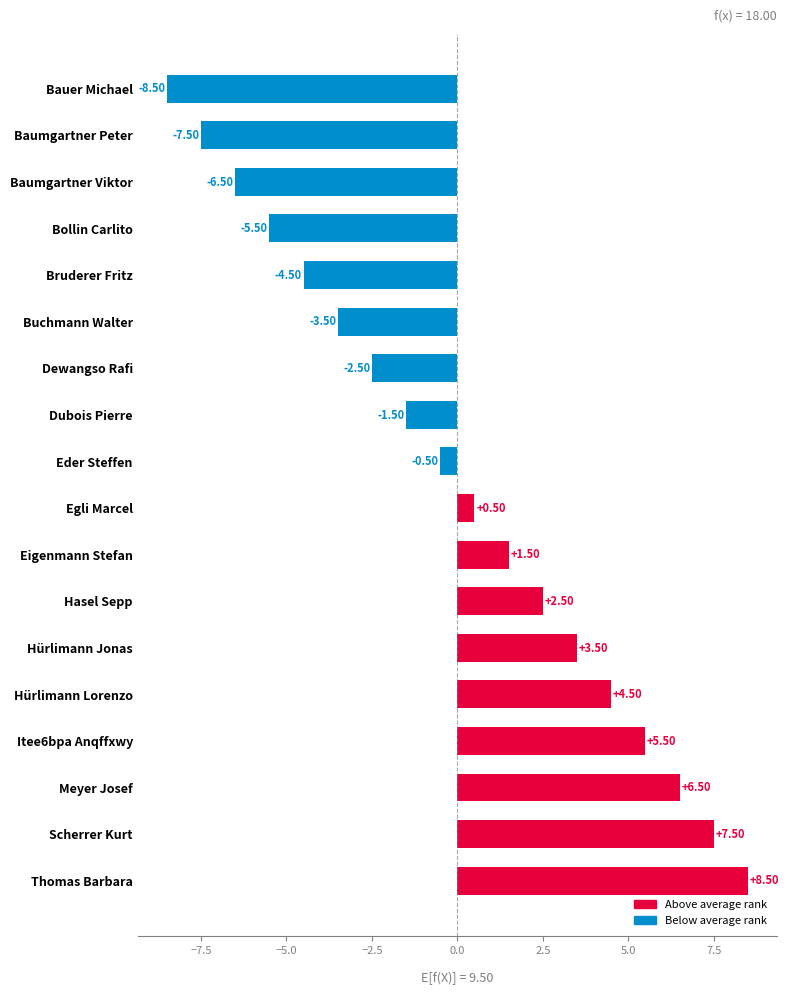

What is the difference between the second highest and second lowest values?

15.0